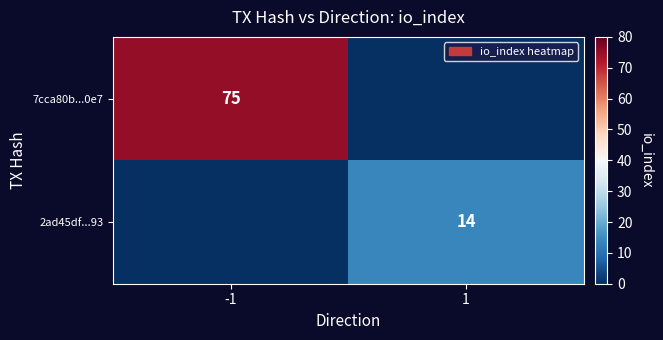

Is it true that 7cca80b...0e7 equals 44 at -1?

False